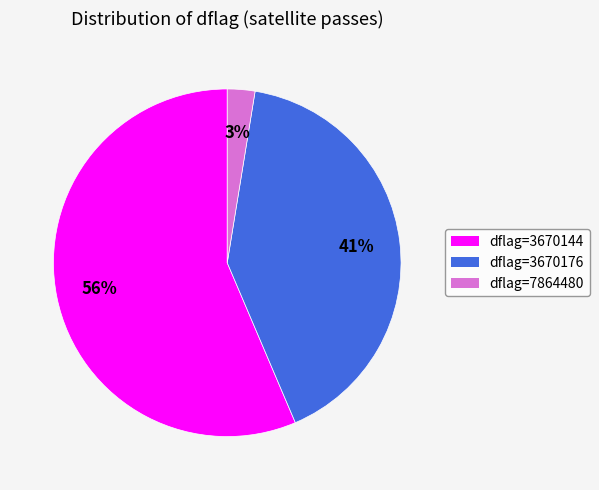

Rank the categories by value from lowest to highest.

dflag=7864480, dflag=3670176, dflag=3670144